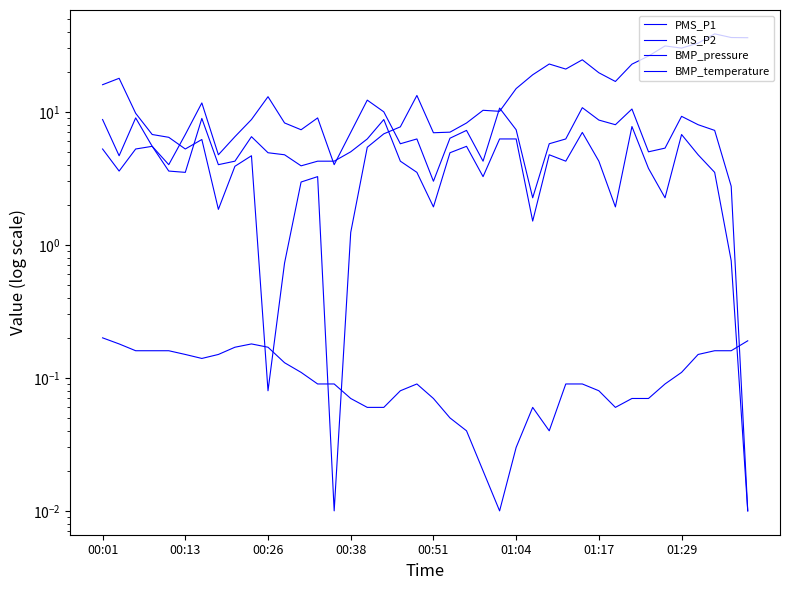

What is the value of the BMP_temperature point at the 18th from the left?

0.1